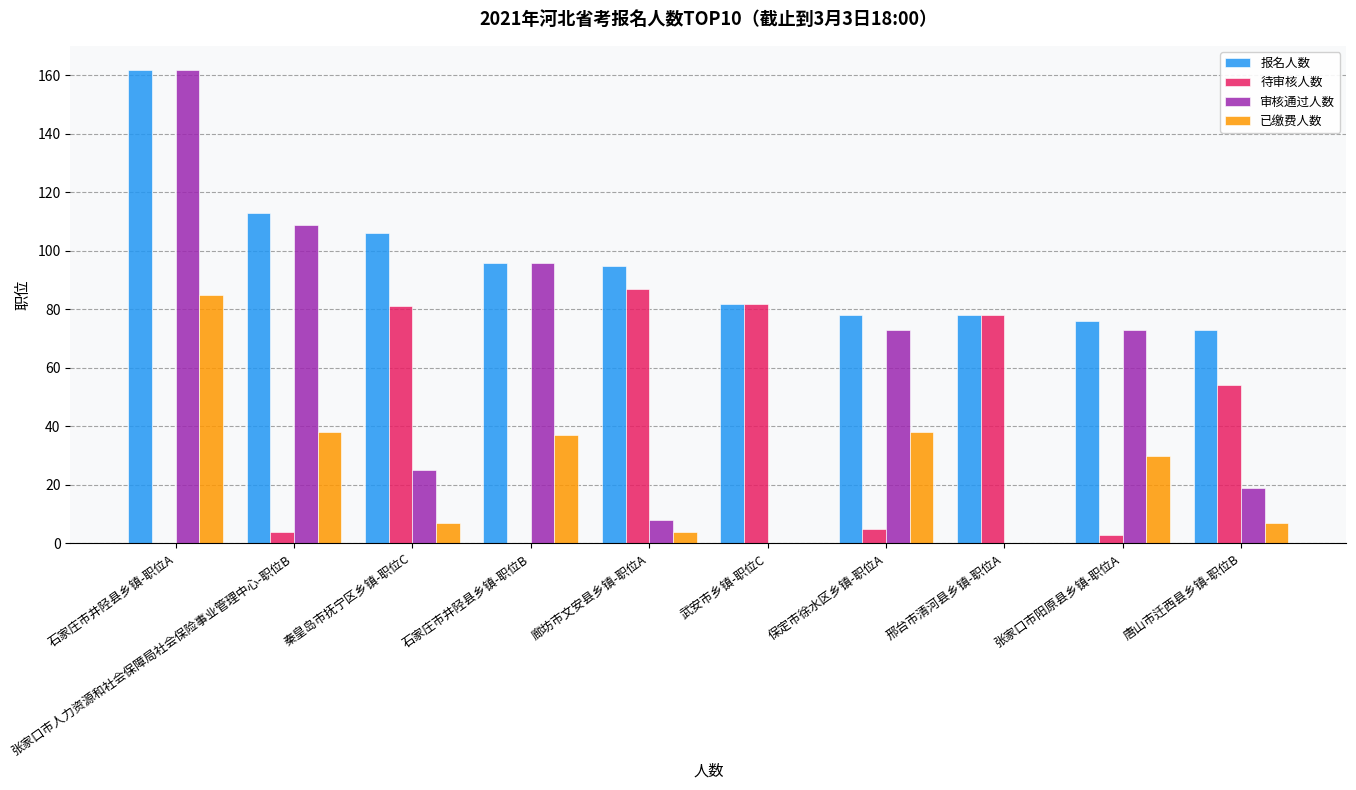

What is the total value across all series at 石家庄市井陉县乡镇-职位A?

409